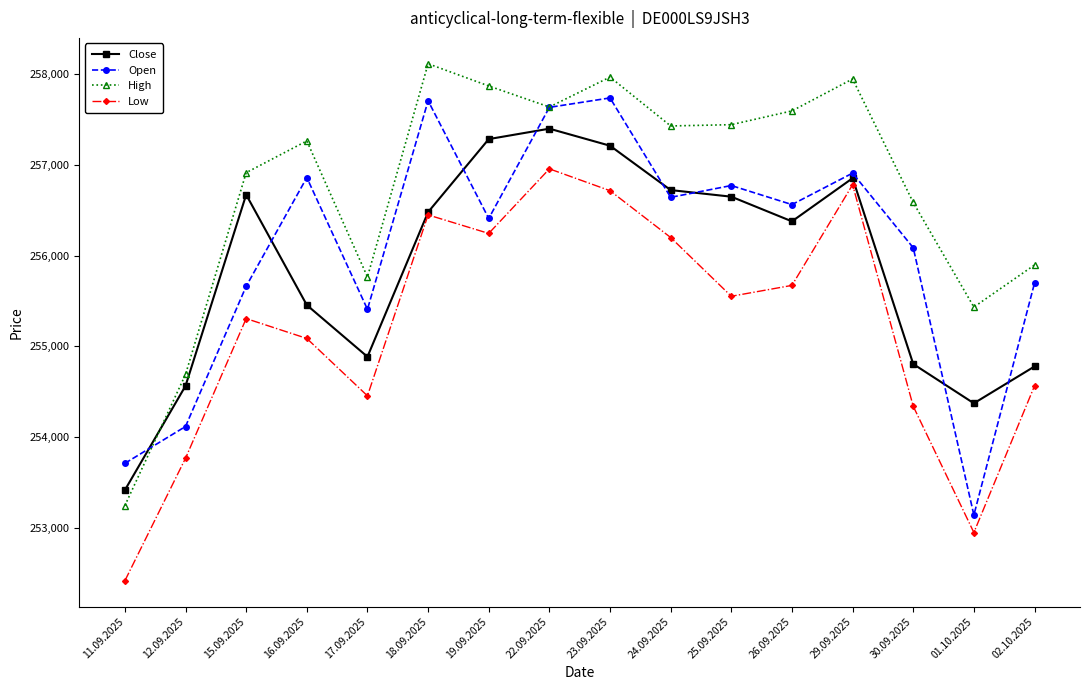

Is it true that Close equals 256855 at 29.09.2025?

True